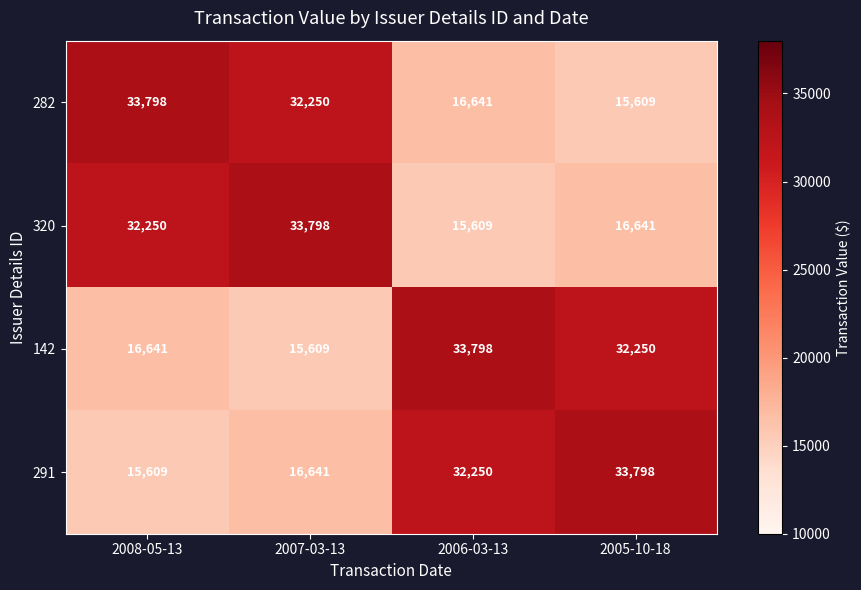

Count the number of categories in the chart.

4